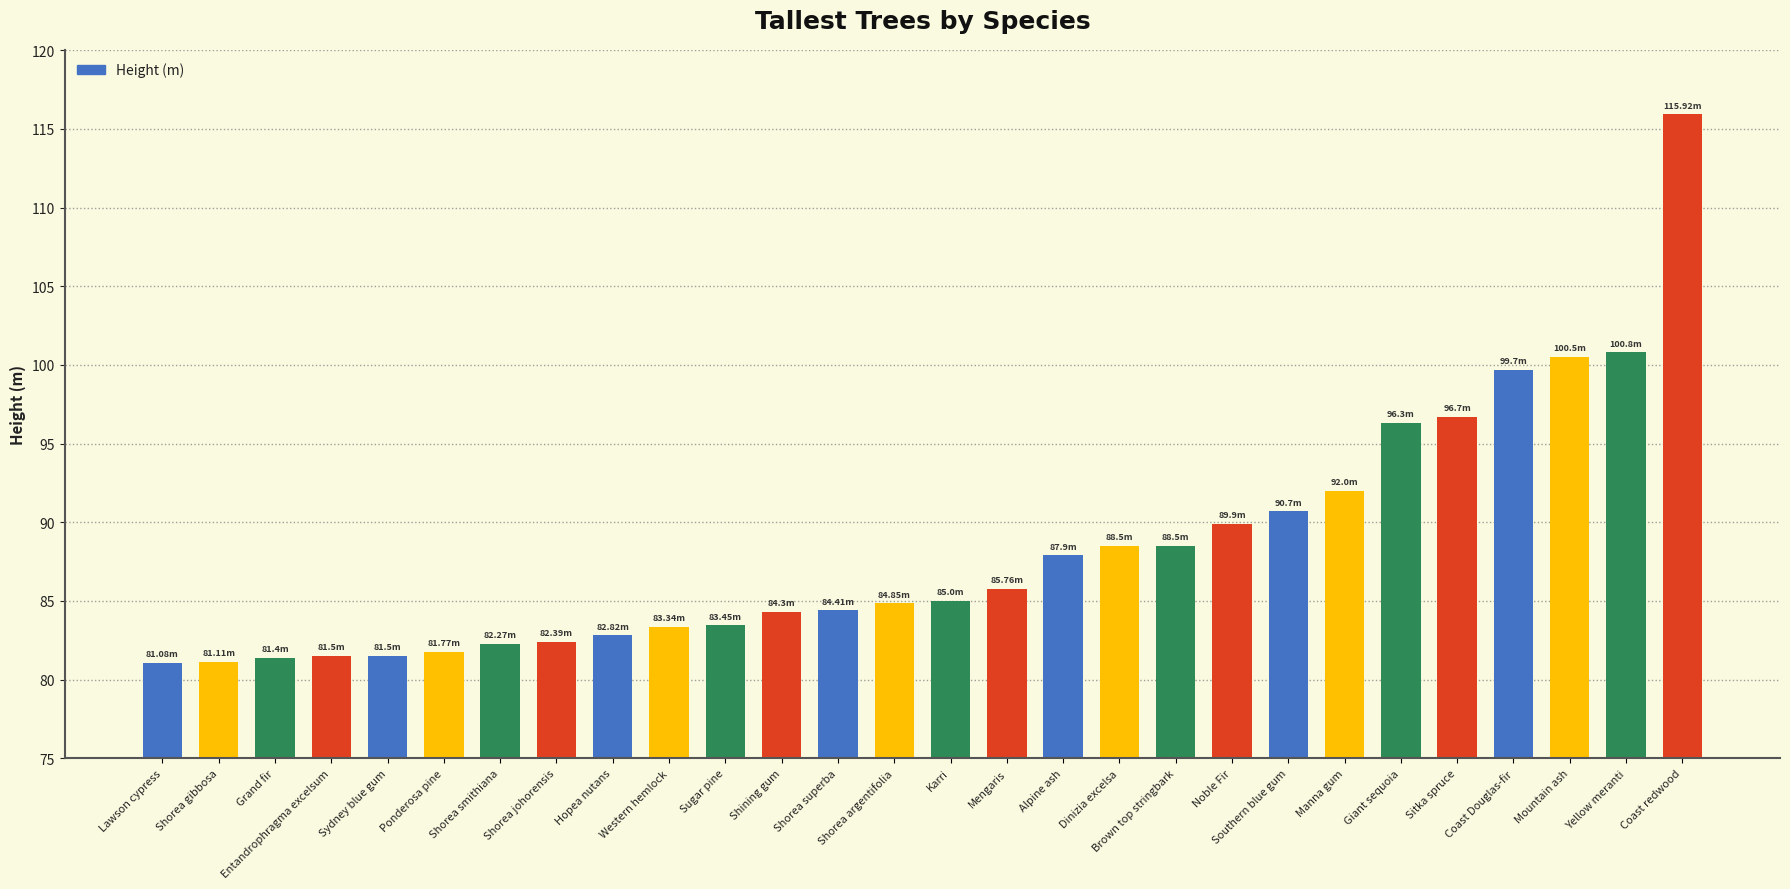

How many series are shown in this chart?

1